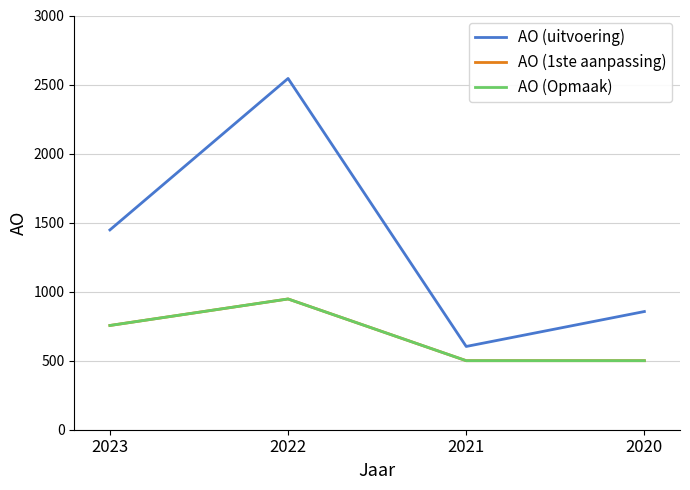

How many lines are shown in the chart?

3